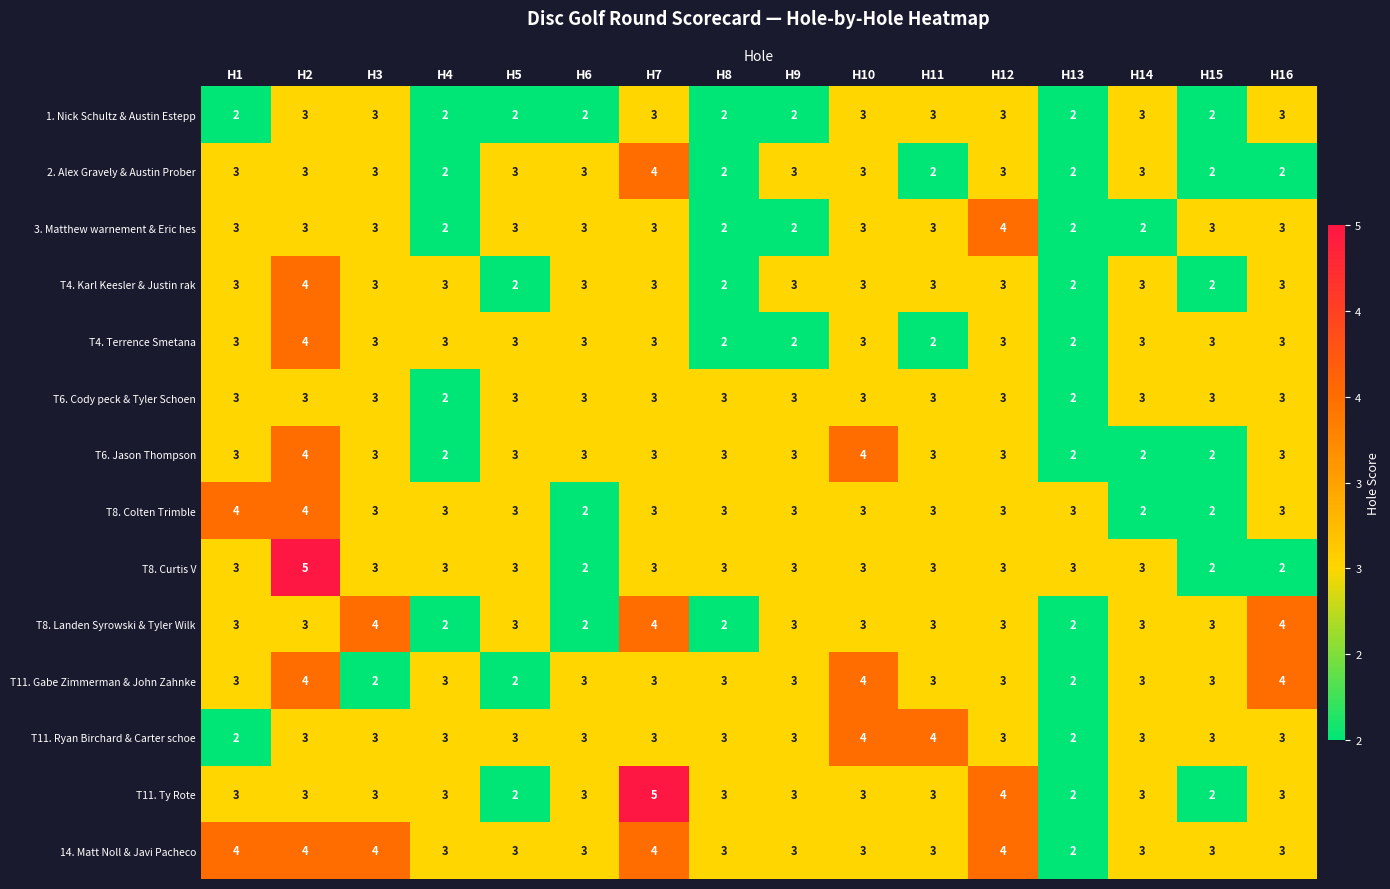

At how many categories does at least one series exceed 2?

16